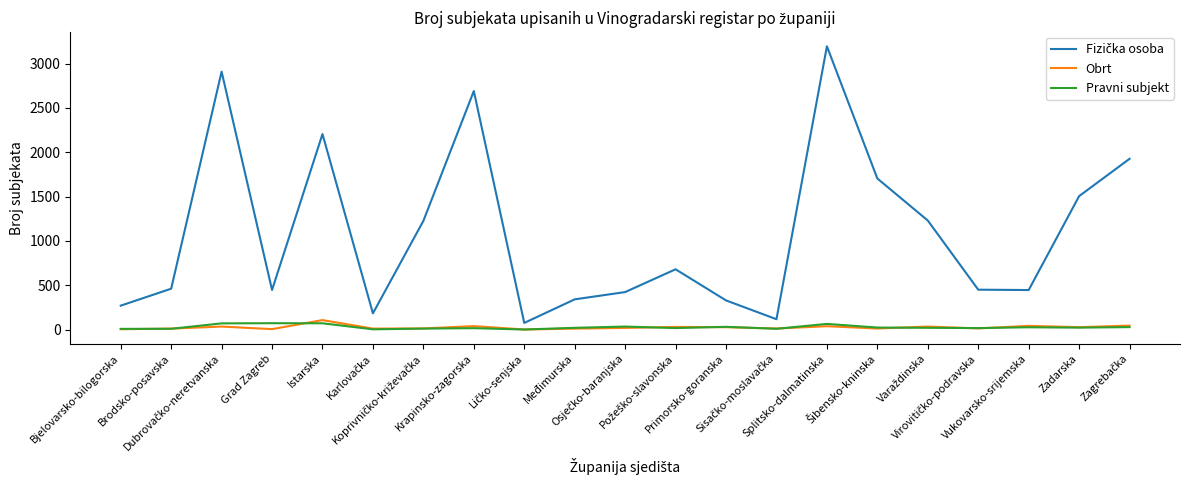

What is the greatest value displayed?

3195